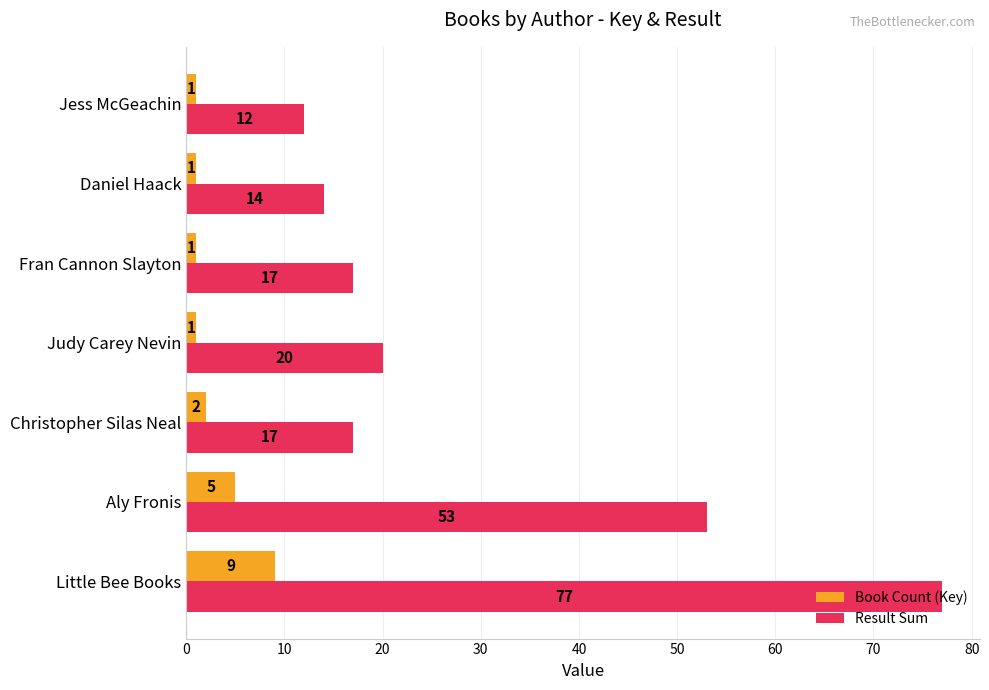

What is the highest value of the Book Count (Key) series?

9